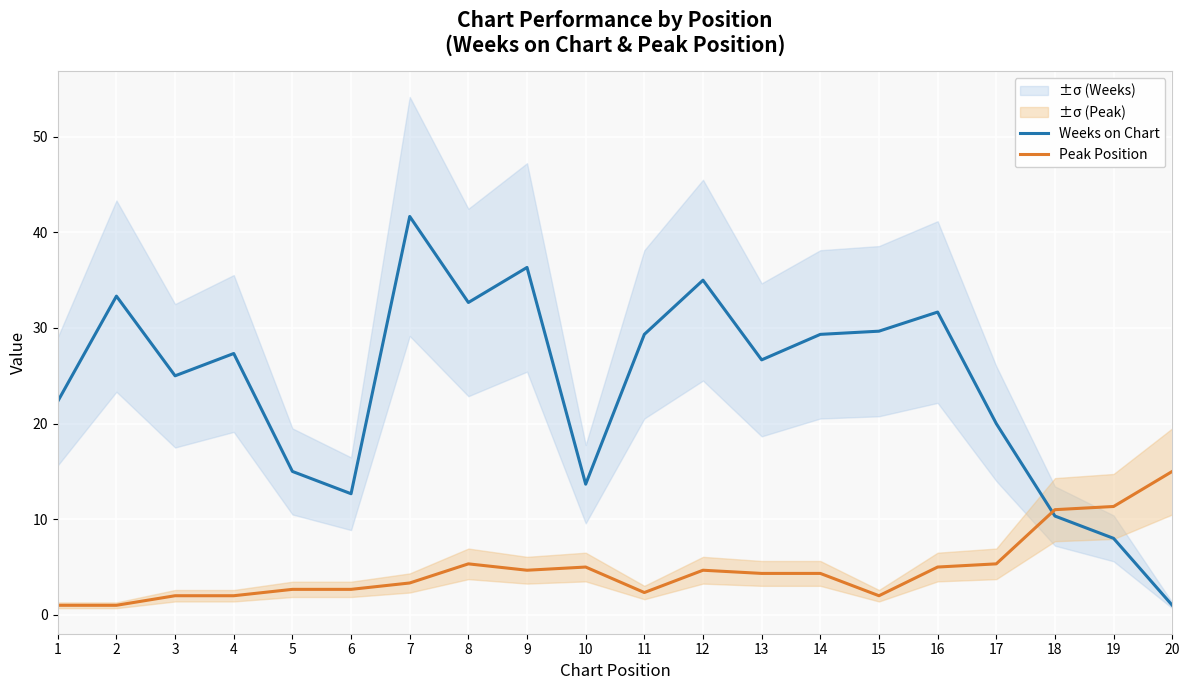

What is the maximum value shown in the chart?

41.7